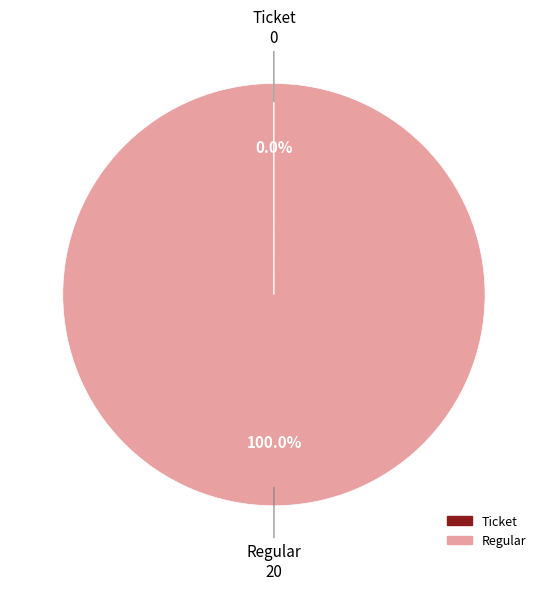

Is Regular the majority of the pie?

Yes